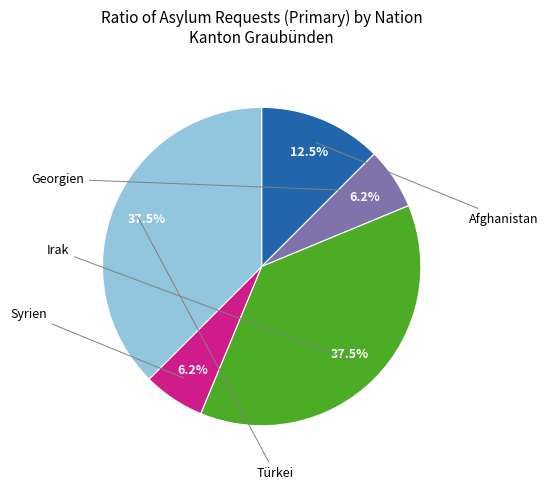

Does any single category account for the majority?

No